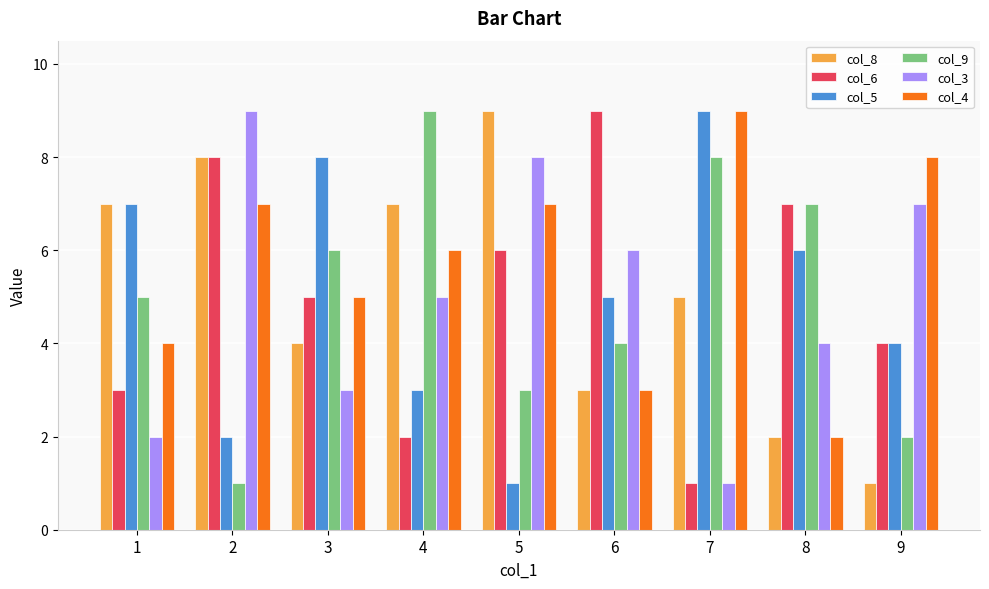

Reading right to left, list all the values displayed in this chart.

col_8: 9=1	8=2	7=5	6=3	5=9	4=7	3=4	2=8	1=7
col_6: 9=4	8=7	7=1	6=9	5=6	4=2	3=5	2=8	1=3
col_5: 9=4	8=6	7=9	6=5	5=1	4=3	3=8	2=2	1=7
col_9: 9=2	8=7	7=8	6=4	5=3	4=9	3=6	2=1	1=5
col_3: 9=7	8=4	7=1	6=6	5=8	4=5	3=3	2=9	1=2
col_4: 9=8	8=2	7=9	6=3	5=7	4=6	3=5	2=7	1=4